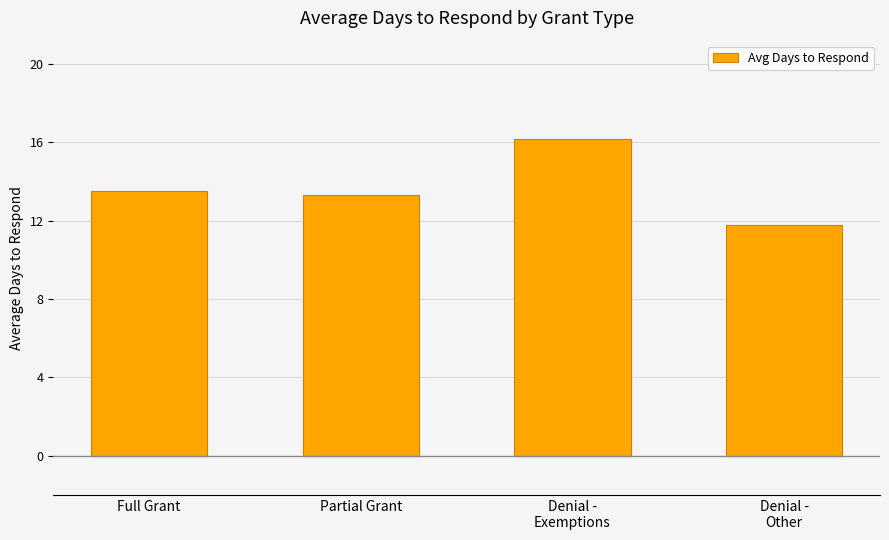

List the labels in order of value, largest first.

Denial -
Exemptions, Full Grant, Partial Grant, Denial -
Other